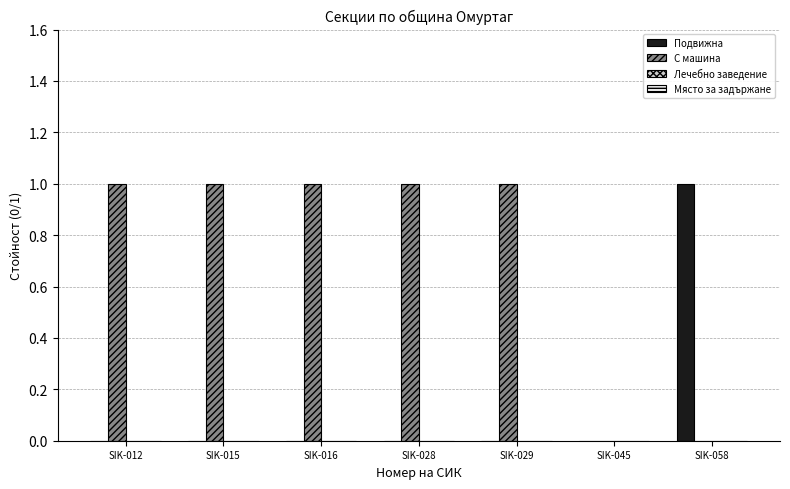

Reading left to right, list all the values displayed in this chart.

Подвижна: SIK-012=0	SIK-015=0	SIK-016=0	SIK-028=0	SIK-029=0	SIK-045=0	SIK-058=1
С машина: SIK-012=1	SIK-015=1	SIK-016=1	SIK-028=1	SIK-029=1	SIK-045=0	SIK-058=0